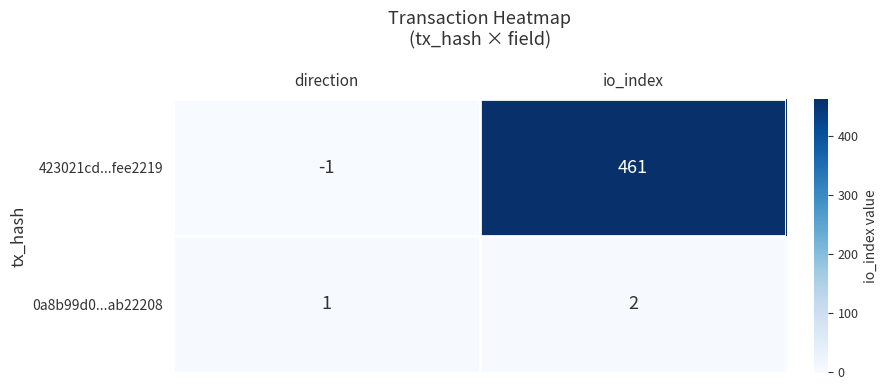

Which label corresponds to the largest value in the chart?

io_index